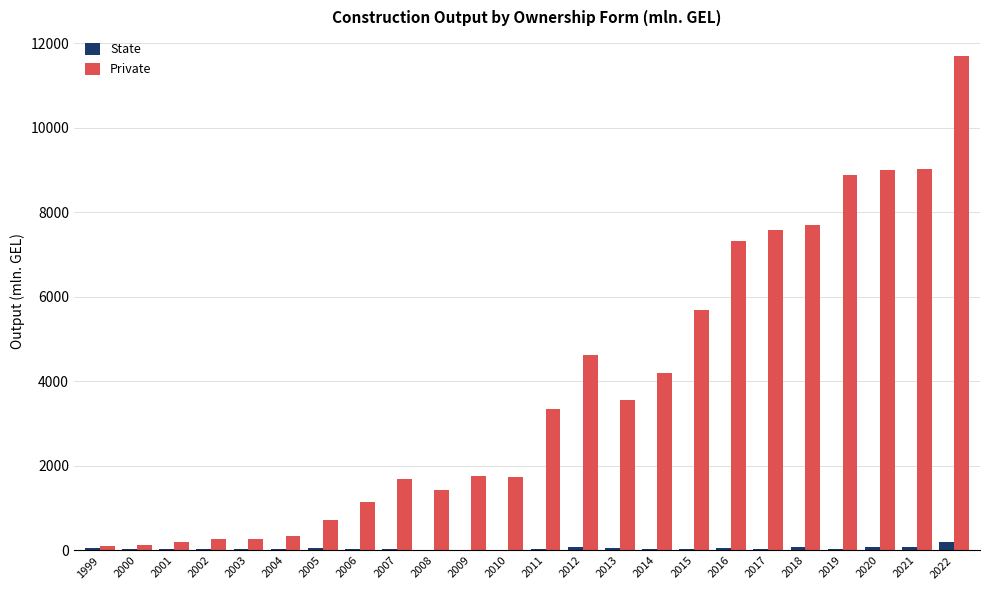

Where is Private nearest to the value 5904?

2015